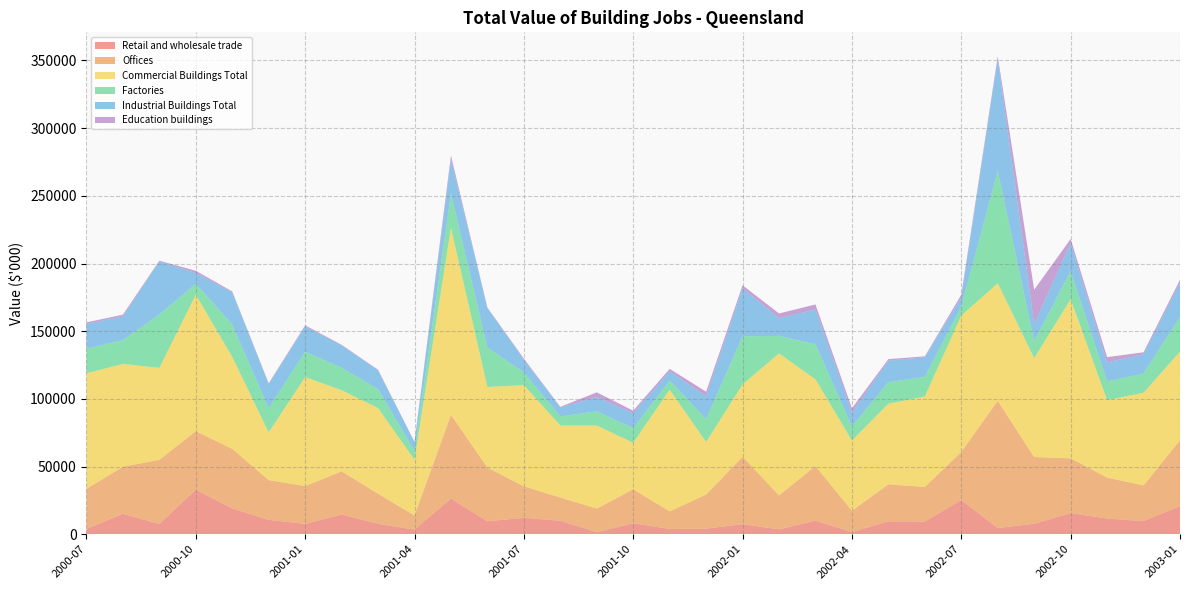

Reading right to left, transcribe all the data shown in this chart.

Retail and wholesale trade: 2003-01=20716	2002-12=9680	2002-11=11581	2002-10=15644	2002-09=7742	2002-08=4583	2002-07=25230	2002-06=9396	2002-05=9481	2002-04=1605	2002-03=9976	2002-02=3595	2002-01=7393	2001-12=4148	2001-11=3916	2001-10=8102	2001-09=1519	2001-08=9970	2001-07=12081	2001-06=9577	2001-05=26345	2001-04=3387	2001-03=7674	2001-02=14566	2001-01=7604	2000-12=10591	2000-11=19050	2000-10=32889	2000-09=7562	2000-08=15102	2000-07=3878
Offices: 2003-01=48736	2002-12=26393	2002-11=30292	2002-10=40431	2002-09=49271	2002-08=93995	2002-07=35611	2002-06=25522	2002-05=27434	2002-04=15730	2002-03=40420	2002-02=25149	2002-01=49857	2001-12=25175	2001-11=12967	2001-10=25131	2001-09=17417	2001-08=17153	2001-07=23311	2001-06=39735	2001-05=61860	2001-04=10429	2001-03=22294	2001-02=31894	2001-01=27944	2000-12=29394	2000-11=44038	2000-10=43251	2000-09=47428	2000-08=34768	2000-07=29647
Commercial Buildings Total: 2003-01=65381	2002-12=68462	2002-11=57158	2002-10=117509	2002-09=73022	2002-08=86853	2002-07=100690	2002-06=66795	2002-05=59524	2002-04=51849	2002-03=63998	2002-02=104829	2002-01=53446	2001-12=38789	2001-11=89913	2001-10=34265	2001-09=61394	2001-08=53189	2001-07=74773	2001-06=59436	2001-05=138125	2001-04=41182	2001-03=63259	2001-02=59918	2001-01=80528	2000-12=35251	2000-11=67888	2000-10=100808	2000-09=67899	2000-08=75953	2000-07=85373
Factories: 2003-01=25578	2002-12=14234	2002-11=13957	2002-10=20724	2002-09=12643	2002-08=82939	2002-07=6654	2002-06=14513	2002-05=15900	2002-04=10385	2002-03=25844	2002-02=12982	2002-01=35516	2001-12=16938	2001-11=6795	2001-10=10913	2001-09=10507	2001-08=6713	2001-07=9379	2001-06=29191	2001-05=25207	2001-04=6478	2001-03=13961	2001-02=16597	2001-01=18713	2000-12=17874	2000-11=23899	2000-10=8030	2000-09=39417	2000-08=17530	2000-07=18220
Industrial Buildings Total: 2003-01=25578	2002-12=14234	2002-11=13957	2002-10=20724	2002-09=12643	2002-08=82939	2002-07=6654	2002-06=14513	2002-05=15900	2002-04=10385	2002-03=25844	2002-02=12982	2002-01=35516	2001-12=16938	2001-11=6795	2001-10=10913	2001-09=10507	2001-08=6713	2001-07=9379	2001-06=29191	2001-05=25207	2001-04=6478	2001-03=13961	2001-02=16597	2001-01=18713	2000-12=17874	2000-11=23899	2000-10=8030	2000-09=39417	2000-08=17530	2000-07=18220
Education buildings: 2003-01=1993	2002-12=1420	2002-11=3891	2002-10=3110	2002-09=25335	2002-08=1835	2002-07=2054	2002-06=684	2002-05=1113	2002-04=3060	2002-03=3668	2002-02=3538	2002-01=2175	2001-12=3326	2001-11=1787	2001-10=1938	2001-09=3484	2001-08=394	2001-07=816	2001-06=343	2001-05=2990	2001-04=355	2001-03=392	2001-02=398	2001-01=821	2000-12=545	2000-11=596	2000-10=1612	2000-09=385	2000-08=1312	2000-07=1179